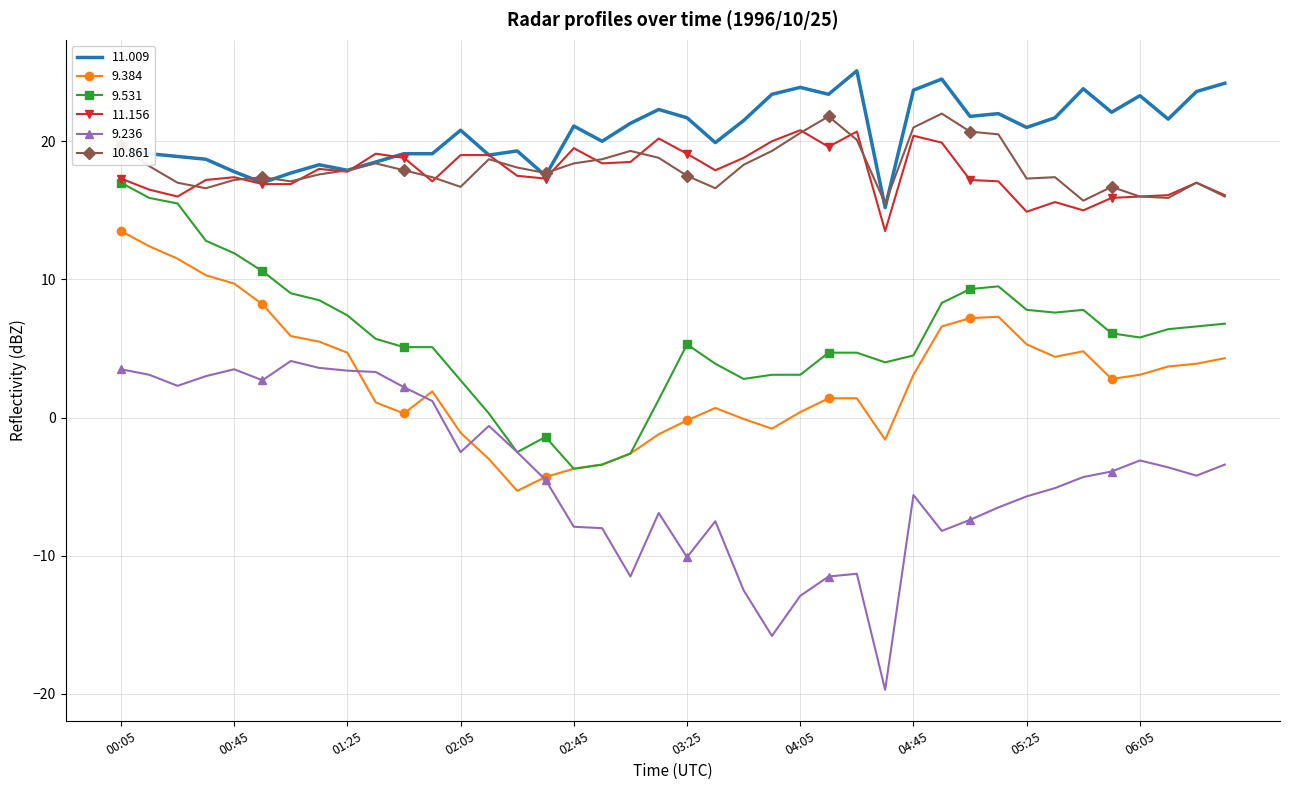

Which series has the largest range (max minus min)?

9.236